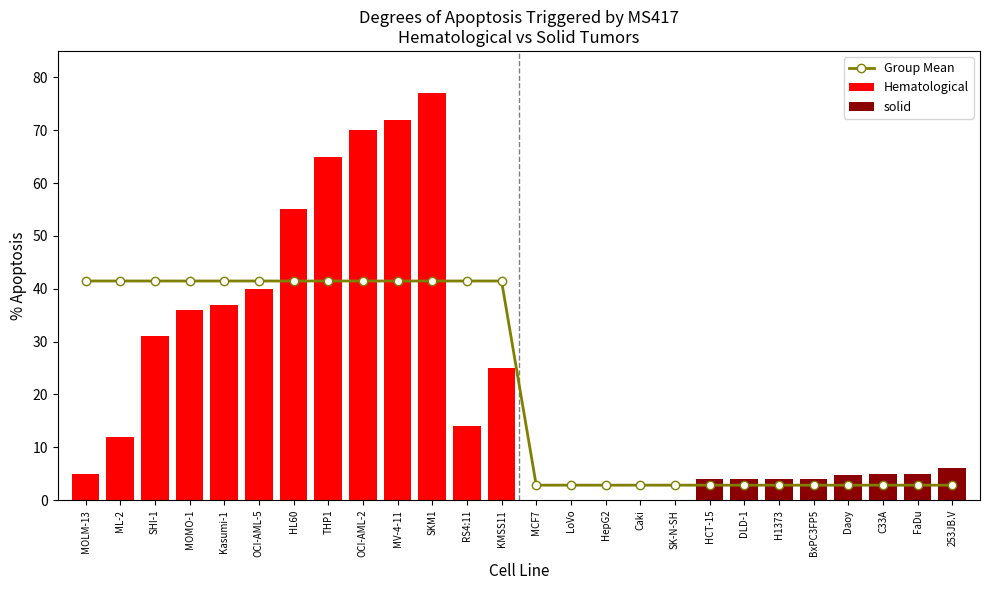

Does the chart contain any negative values?

No